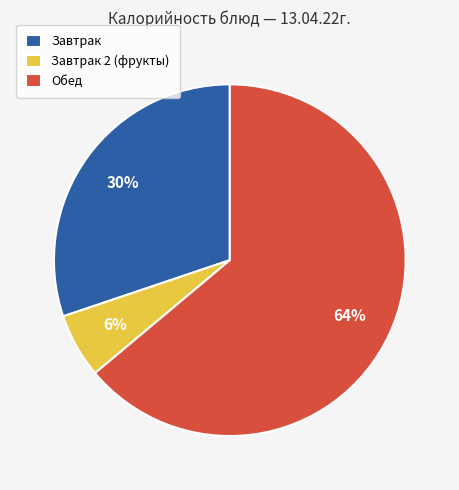

Count the number of slices in the pie.

3